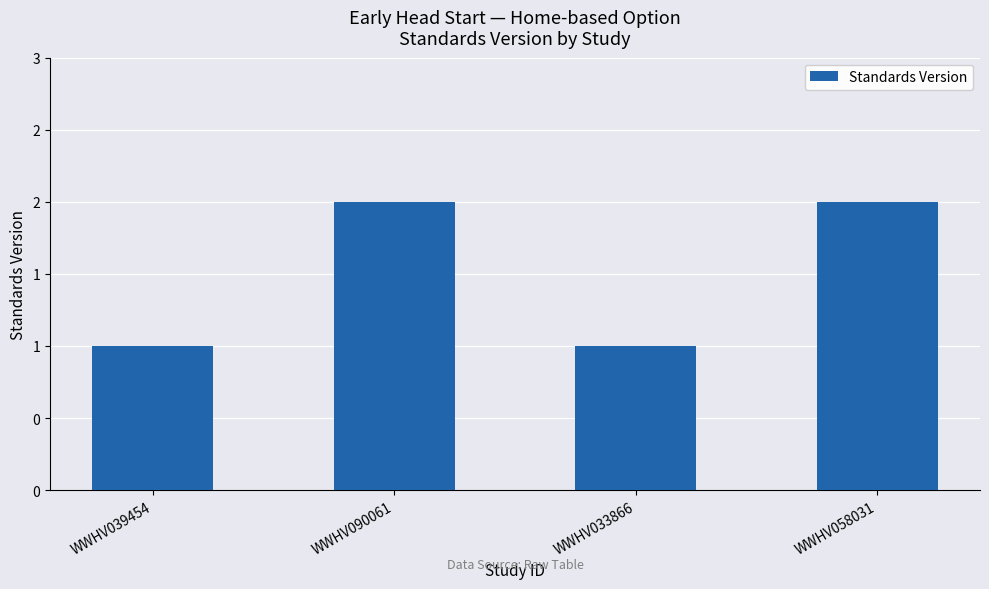

Reading left to right, list all the values displayed in this chart.

WWHV039454=1	WWHV090061=2	WWHV033866=1	WWHV058031=2